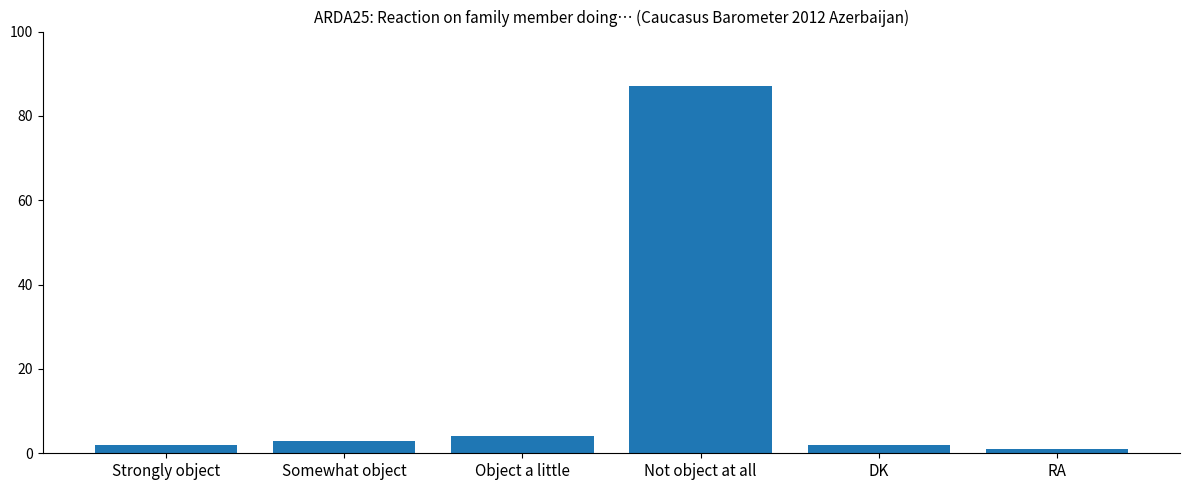

Which has a higher value, DK or Somewhat object?

Somewhat object